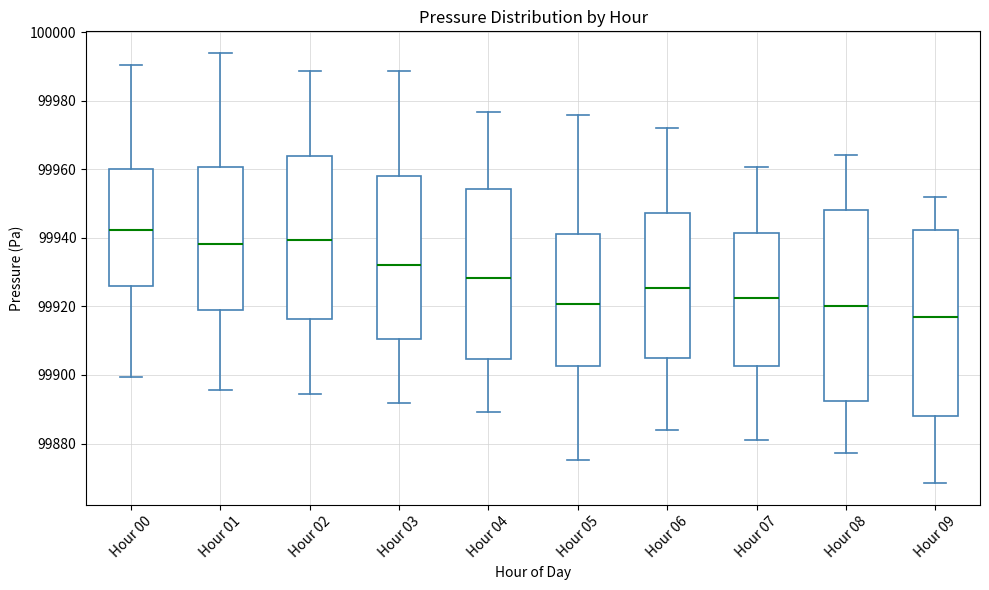

Reading left to right, read every box against the y-axis: the position of its median line, the range the box covers, and the ends of its whiskers. The values are not printed on the chart, so give them approximately, as read against the axis.

Hour 00: median 99942, box 99926 to 99960, whiskers 99900 to 99990
Hour 01: median 99938, box 99920 to 99960, whiskers 99896 to 99994
Hour 02: median 99940, box 99916 to 99964, whiskers 99894 to 99988
Hour 03: median 99932, box 99910 to 99958, whiskers 99892 to 99988
Hour 04: median 99928, box 99904 to 99954, whiskers 99890 to 99976
Hour 05: median 99920, box 99902 to 99940, whiskers 99876 to 99976
Hour 06: median 99926, box 99904 to 99948, whiskers 99884 to 99972
Hour 07: median 99922, box 99902 to 99942, whiskers 99882 to 99960
Hour 08: median 99920, box 99892 to 99948, whiskers 99878 to 99964
Hour 09: median 99916, box 99888 to 99942, whiskers 99868 to 99952